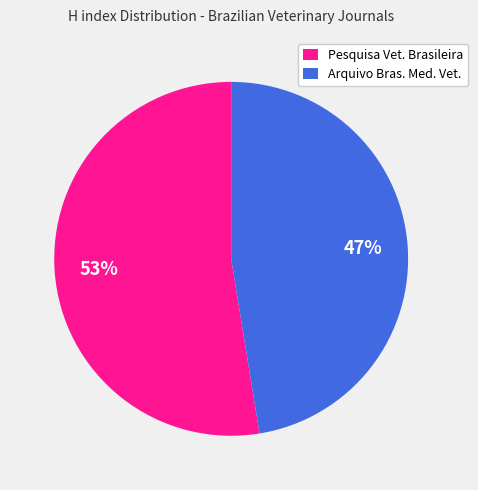

Which category accounts for the majority?

Pesquisa Vet. Brasileira